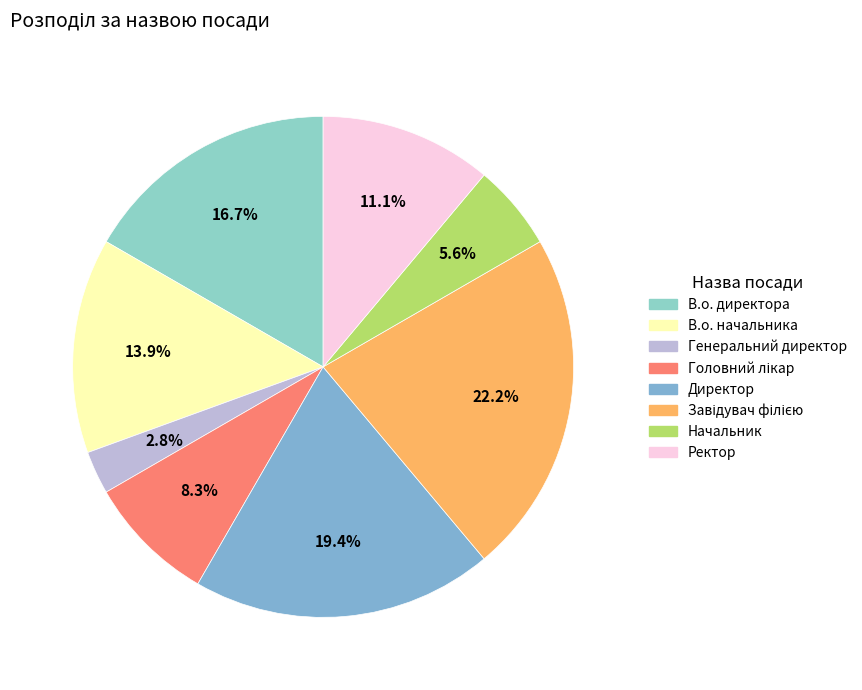

How many slices are in this pie chart?

8